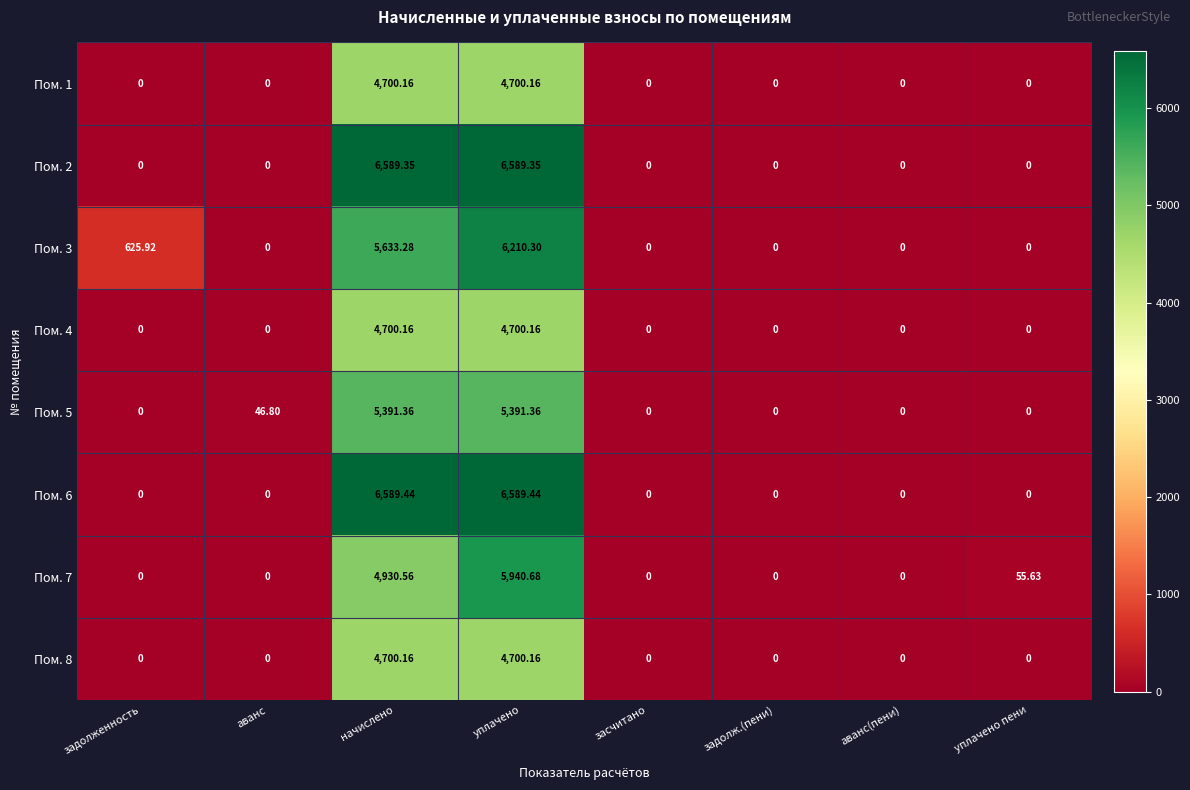

Is the value of Пом. 1 at аванс greater than the value of Пом. 4 at начислено?

No